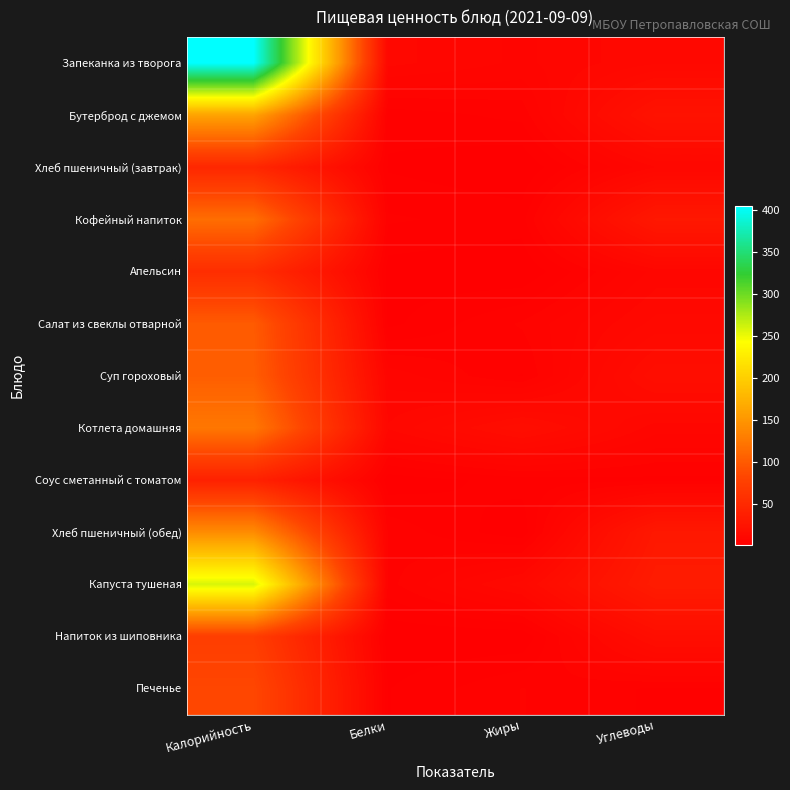

Between Калорийность and Белки, which series saw the biggest shift?

Запеканка из творога